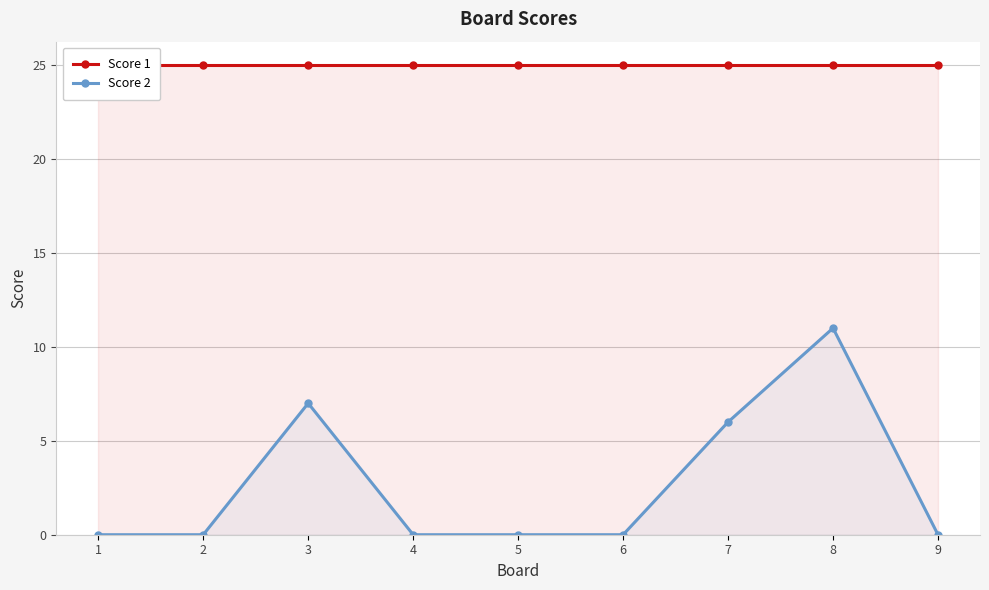

Reading left to right, list all the values displayed in this chart.

Score 1: 1=25	2=25	3=25	4=25	5=25	6=25	7=25	8=25	9=25
Score 2: 1=0	2=0	3=7	4=0	5=0	6=0	7=6	8=11	9=0